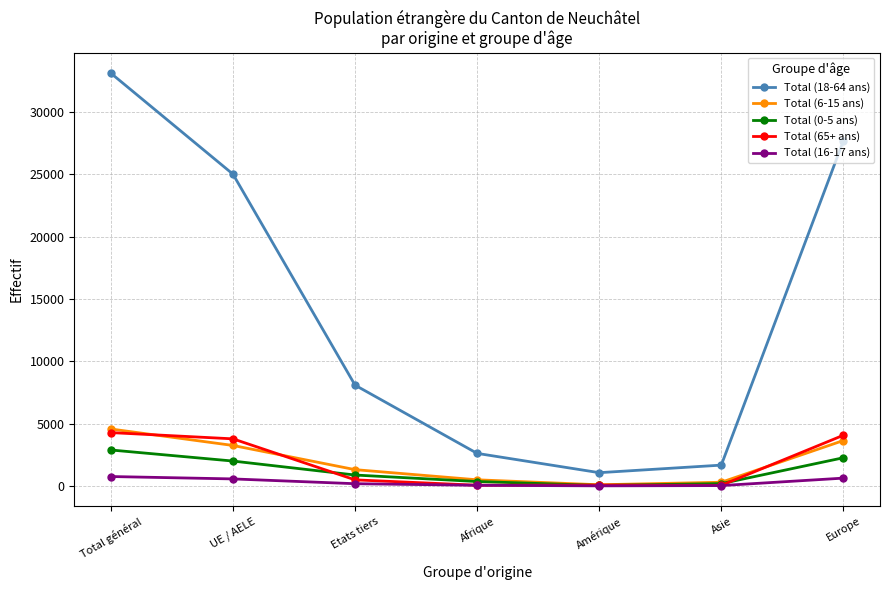

Does the chart display data point markers on the line(s)?

Yes